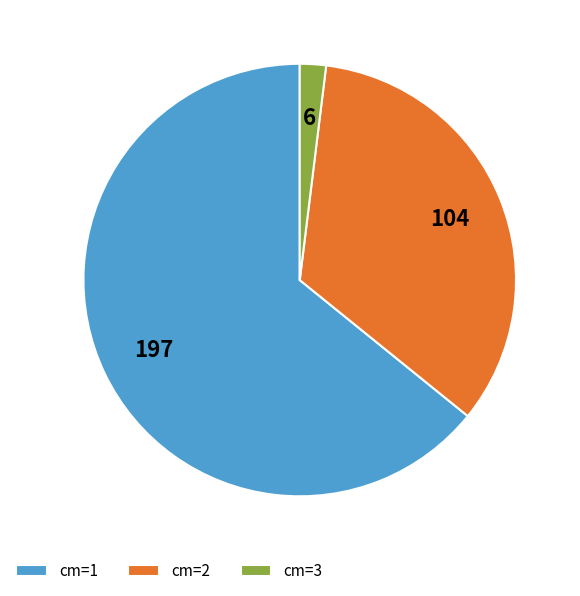

The cm=2 slice represents 21% of the pie. True or false?

False